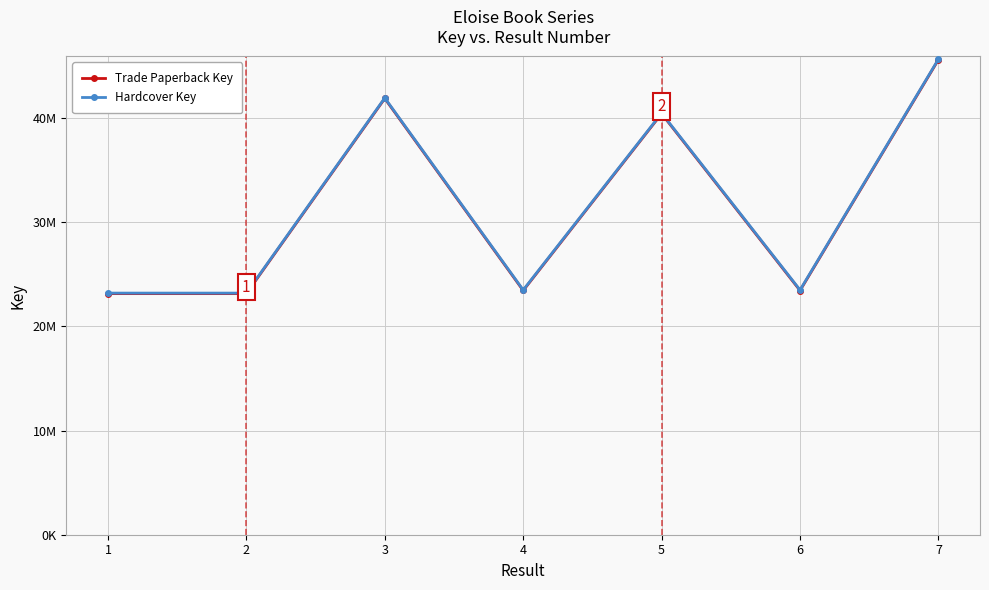

True or false: Hardcover Key and Trade Paperback Key cross at least once.

False